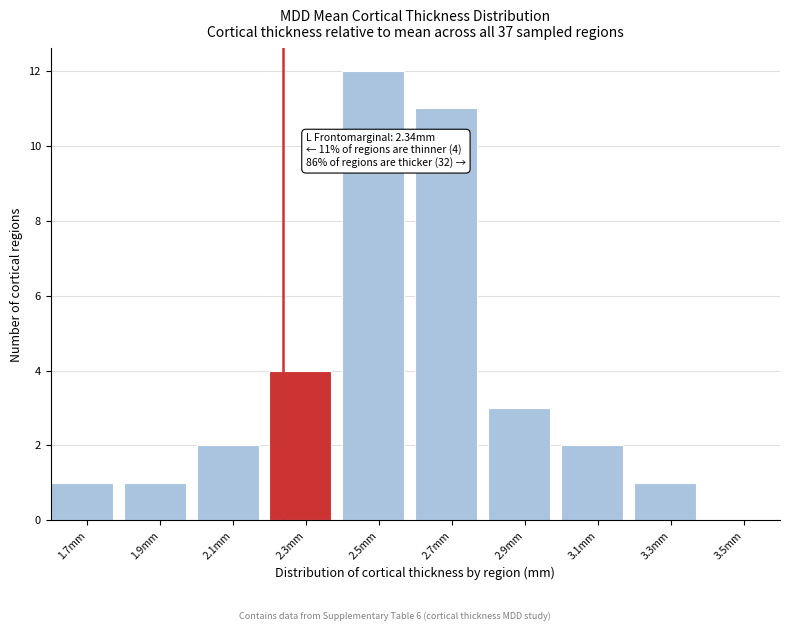

Reading right to left, extract all data points from this chart.

3.5mm=0	3.3mm=1	3.1mm=2	2.9mm=3	2.7mm=11	2.5mm=12	2.3mm=4	2.1mm=2	1.9mm=1	1.7mm=1